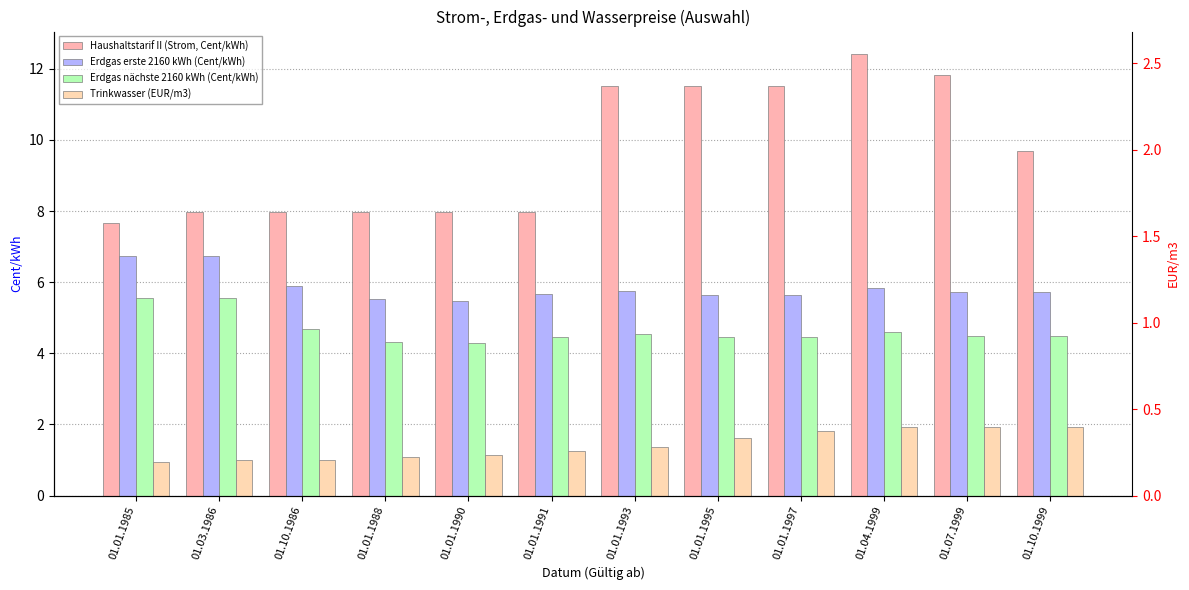

List the series in order of their peak value, highest first.

Haushaltstarif II (Strom, Cent/kWh), Erdgas erste 2160 kWh (Cent/kWh), Erdgas nächste 2160 kWh (Cent/kWh), Trinkwasser (EUR/m3)